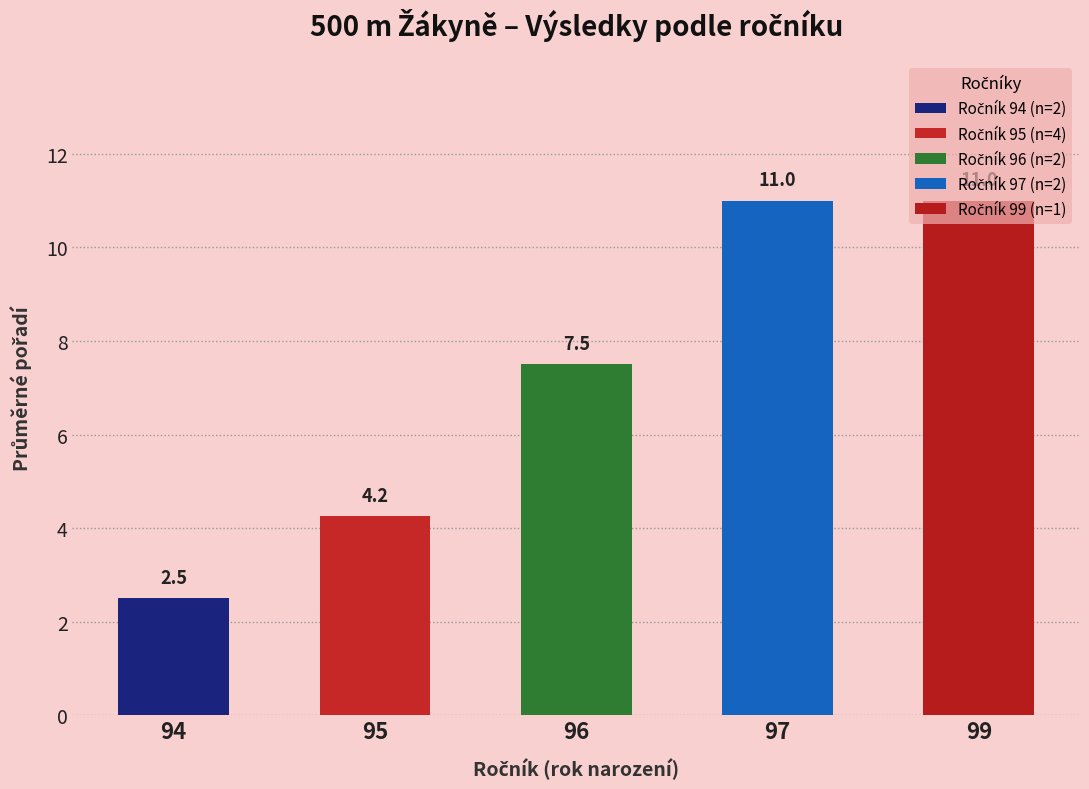

Where is the data nearest to the value 6?

96